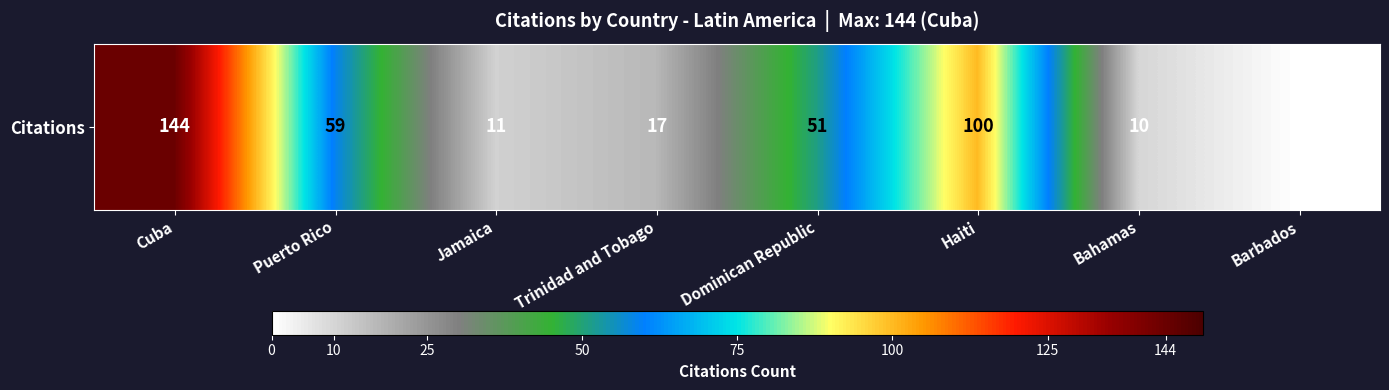

What is the sum of the values at Cuba and Bahamas?

154